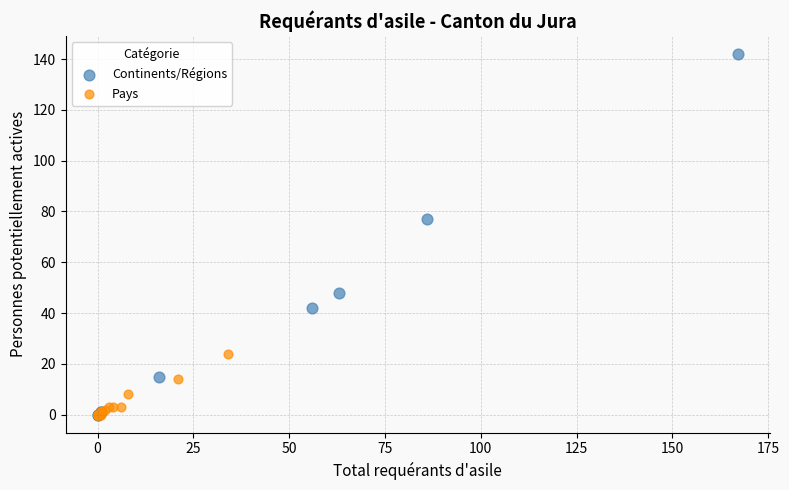

Which series reaches the maximum Y coordinate?

Continents/Régions